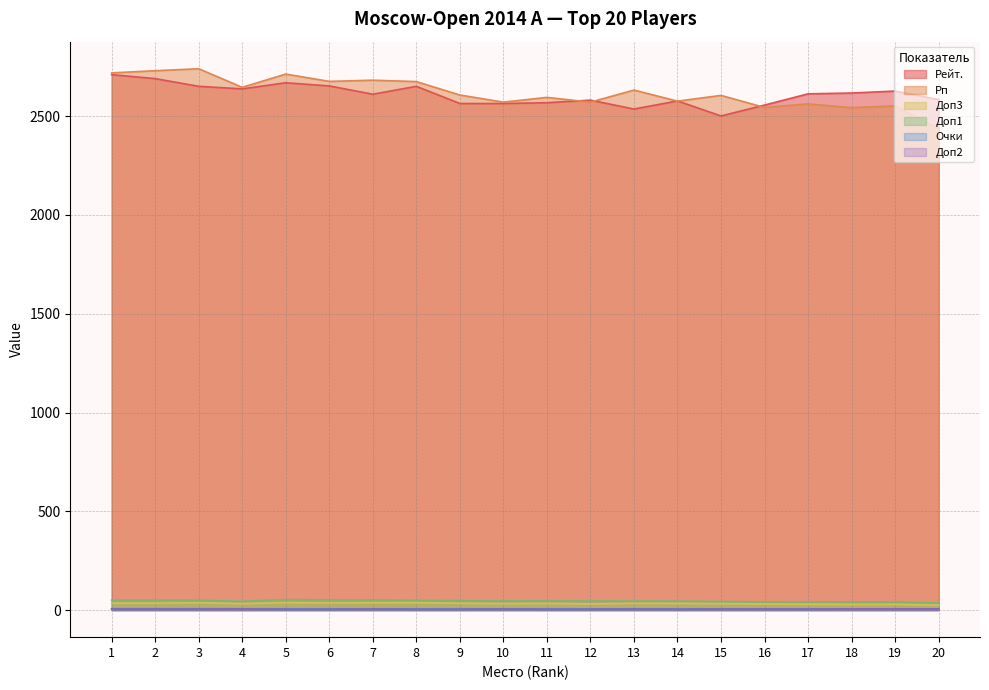

Which series changed the most between 6 and 10?

Рп